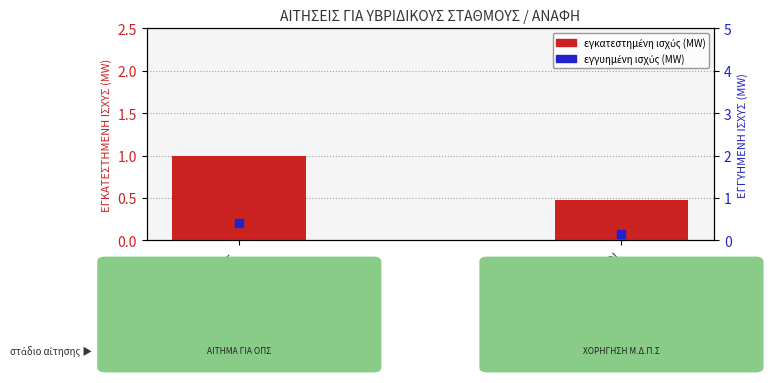

What are all the series names shown in the legend?

ΕΓΚΑΤΕΣΤΗΜΕΝΗ ΙΣΧΥΣ (MW), ΕΓΓΥΗΜΕΝΗ ΙΣΧΥΣ (MW)